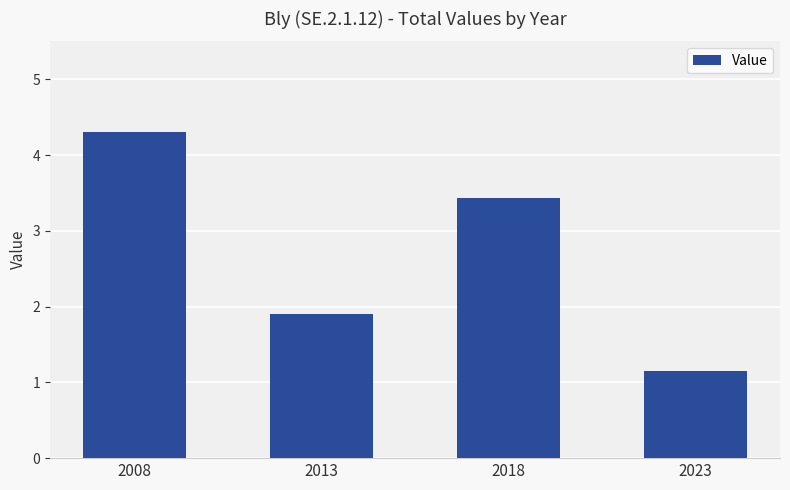

Which category has the lowest value across all series?

2023